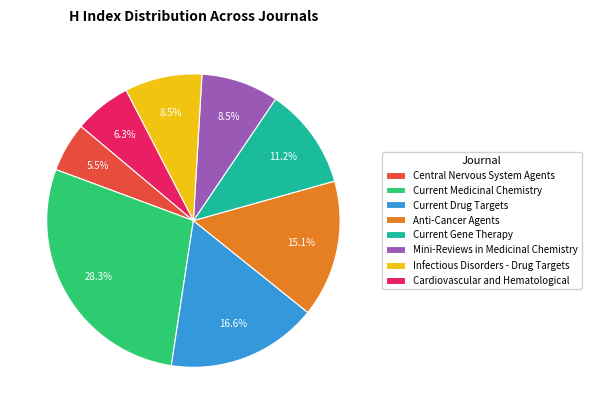

What is the largest slice in the pie chart?

Current Medicinal Chemistry